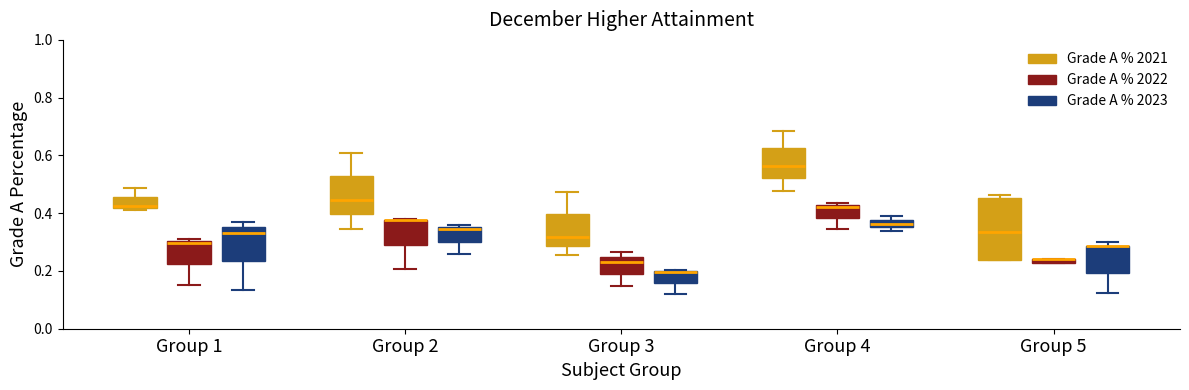

Which box is the tallest, from its lower edge to its upper edge?

Group 5 (Grade A % 2021)